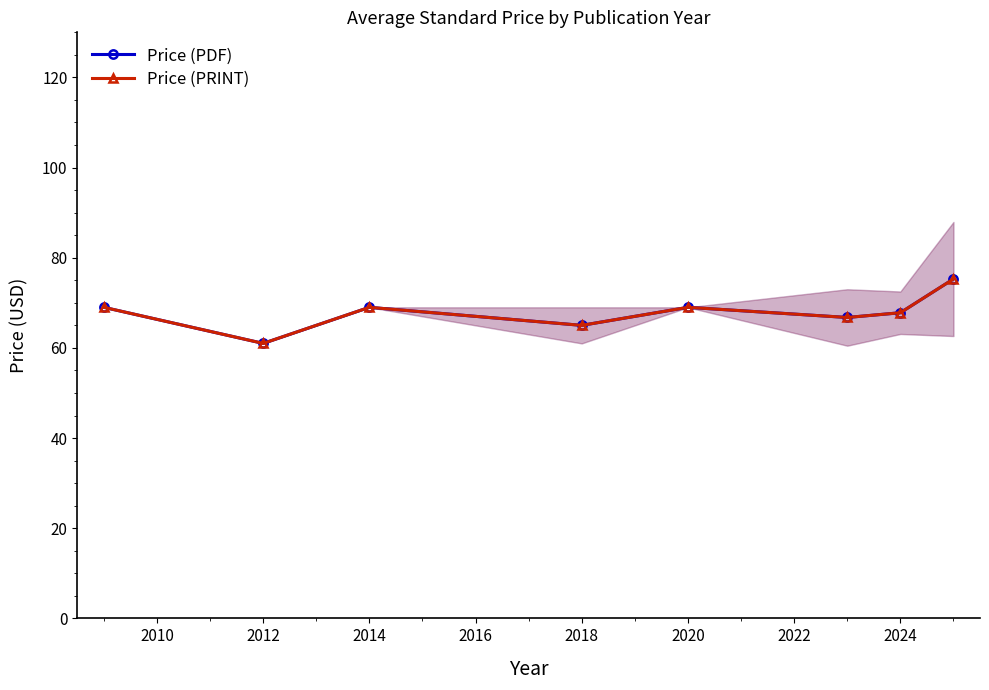

Reading left to right, what are all the values shown in this chart?

Price (PDF): 69.0	61.0	69.0	65.0	69.0	66.8	67.8	75.3
Price (PRINT): 69.0	61.0	69.0	65.0	69.0	66.8	67.8	75.3